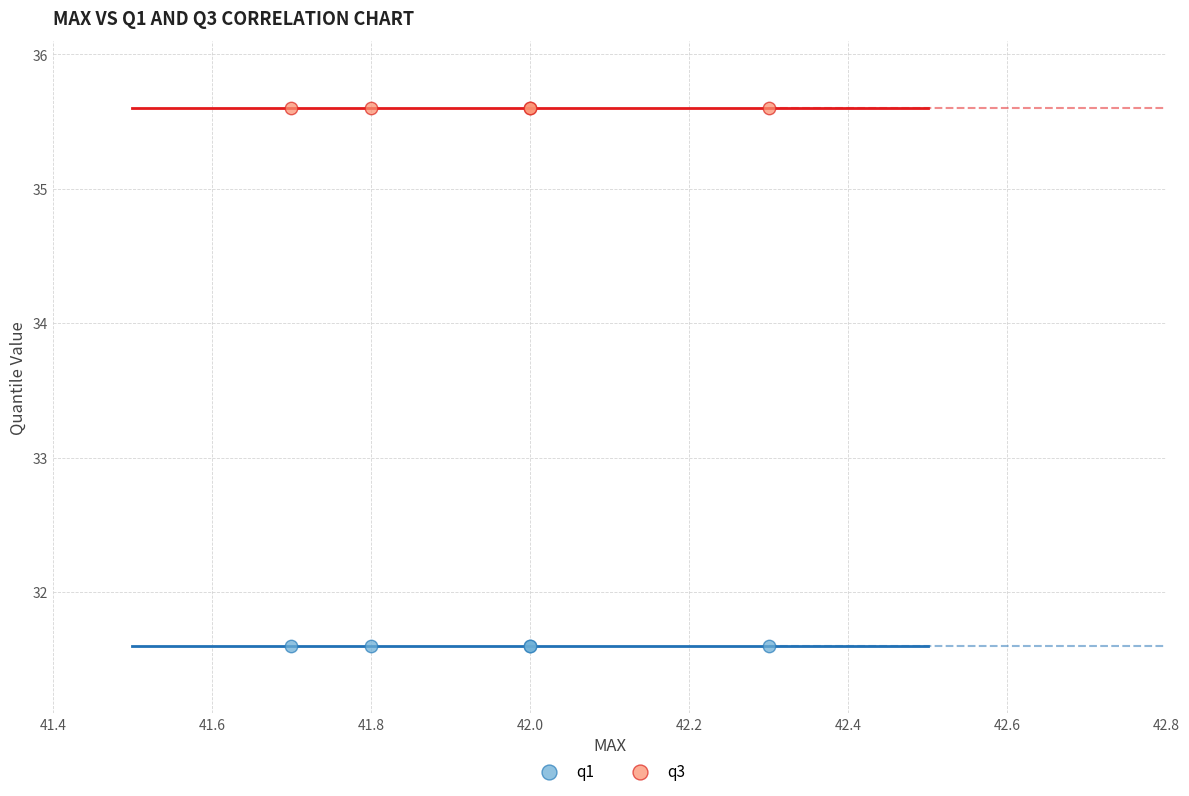

Which series reaches the minimum Y coordinate?

q1